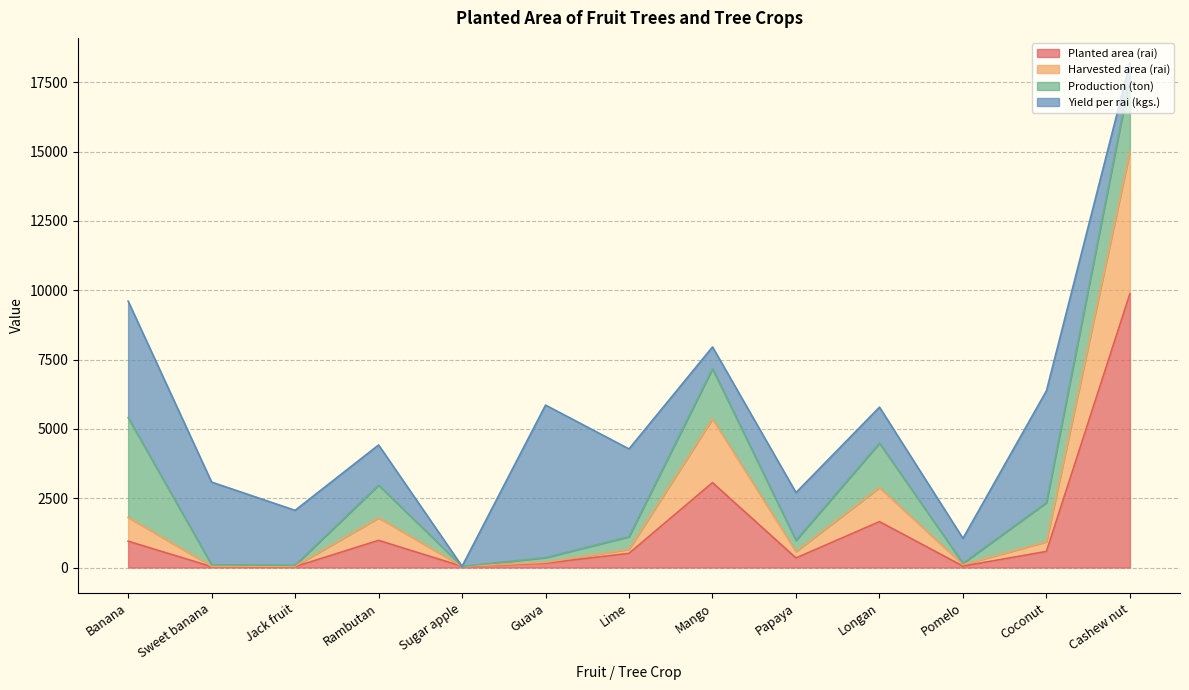

What is the value of the Harvested area (rai) point at the 11th from the left?

104